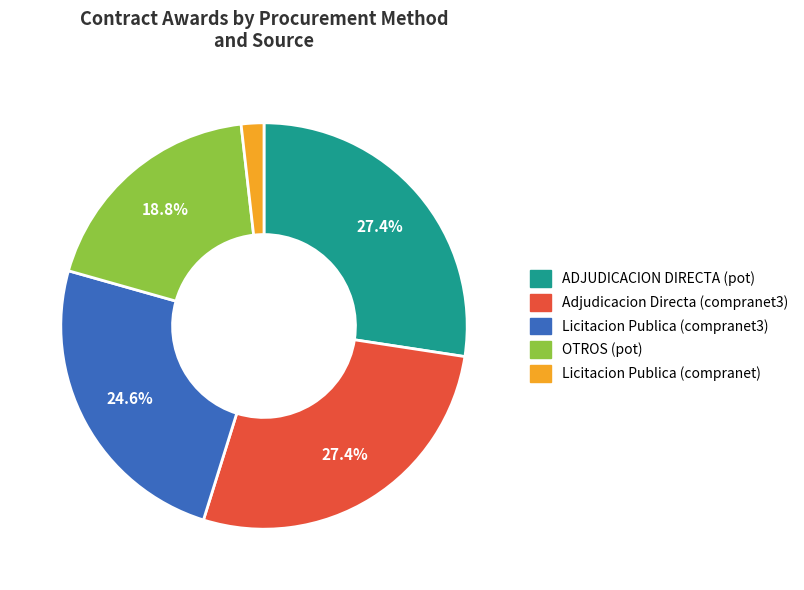

What percentage do Licitacion Publica (compranet3) and ADJUDICACION DIRECTA (pot) together represent?

52.0%